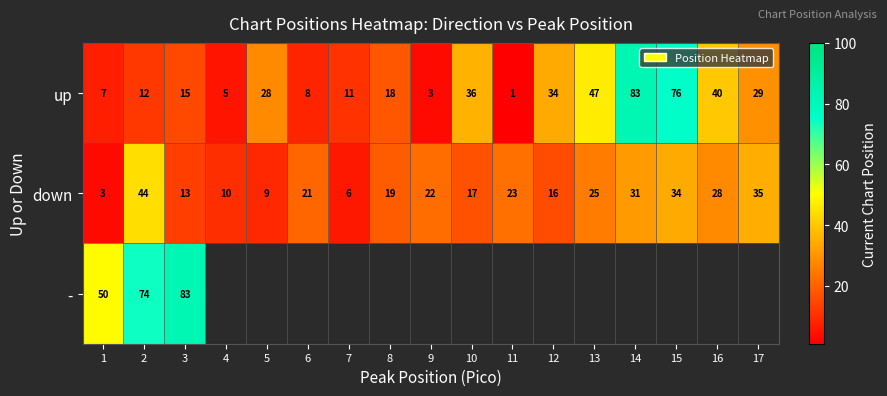

What is the highest value of the up series?

83